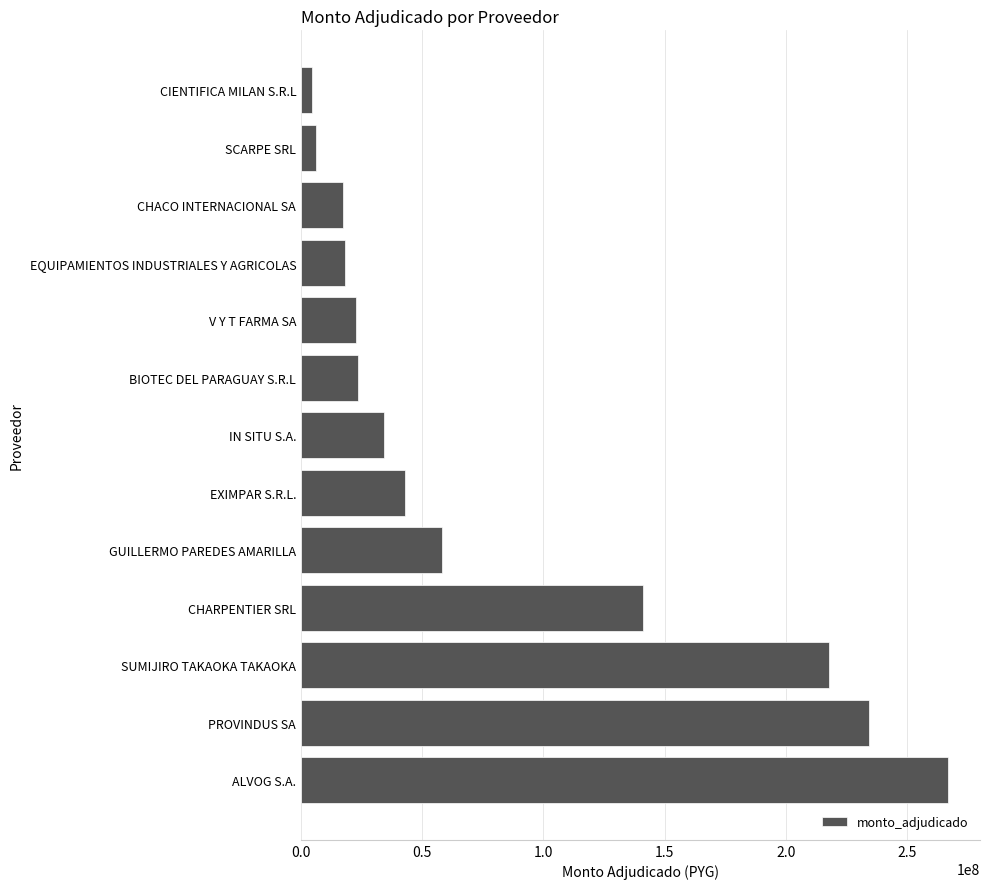

Between EQUIPAMIENTOS INDUSTRIALES Y AGRICOLAS and CIENTIFICA MILAN S.R.L, which is larger?

EQUIPAMIENTOS INDUSTRIALES Y AGRICOLAS